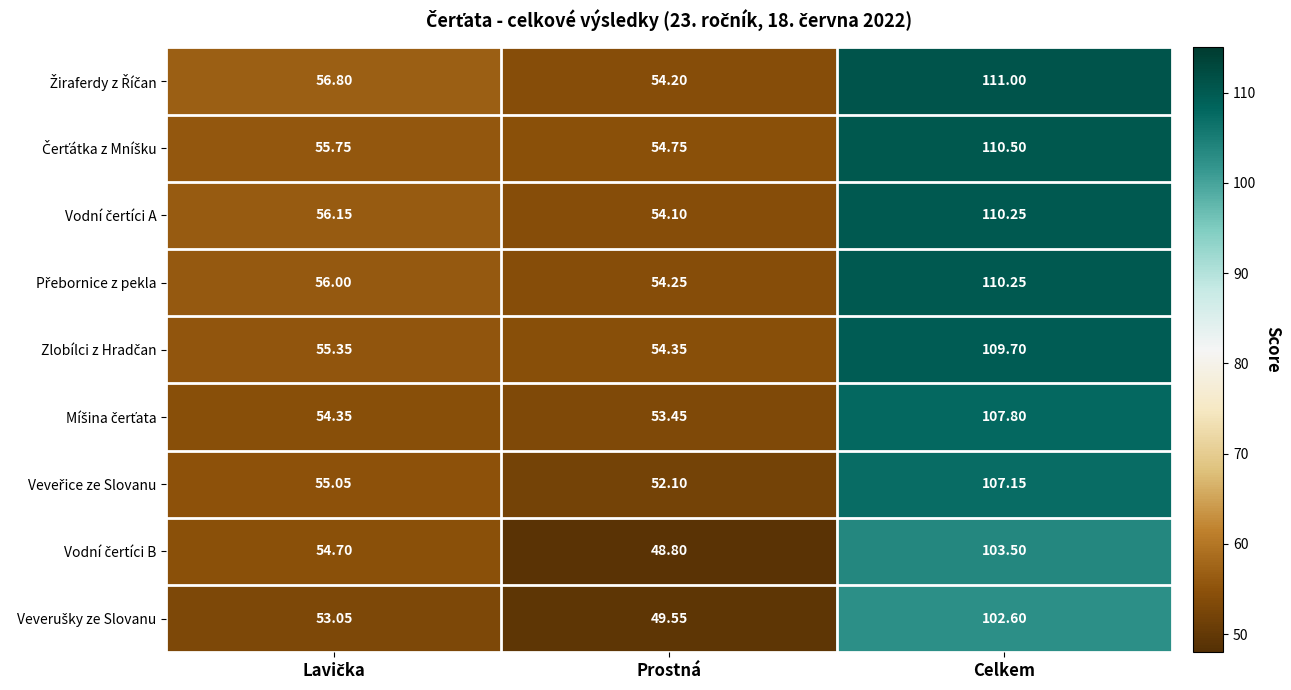

At which category does the chart reach its peak across all series?

Celkem